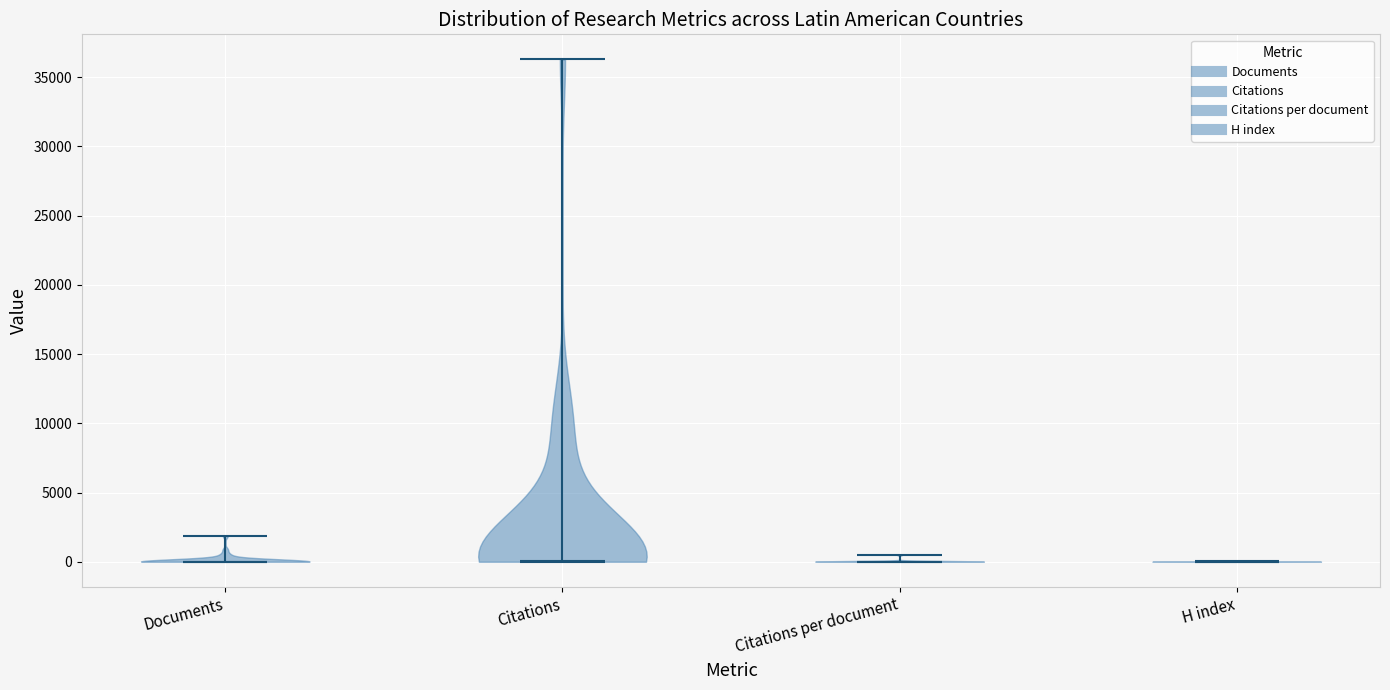

What is the highest point the violin for Documents reaches on the y-axis? The values are not printed on the chart, so give them approximately, as read against the axis.

2000